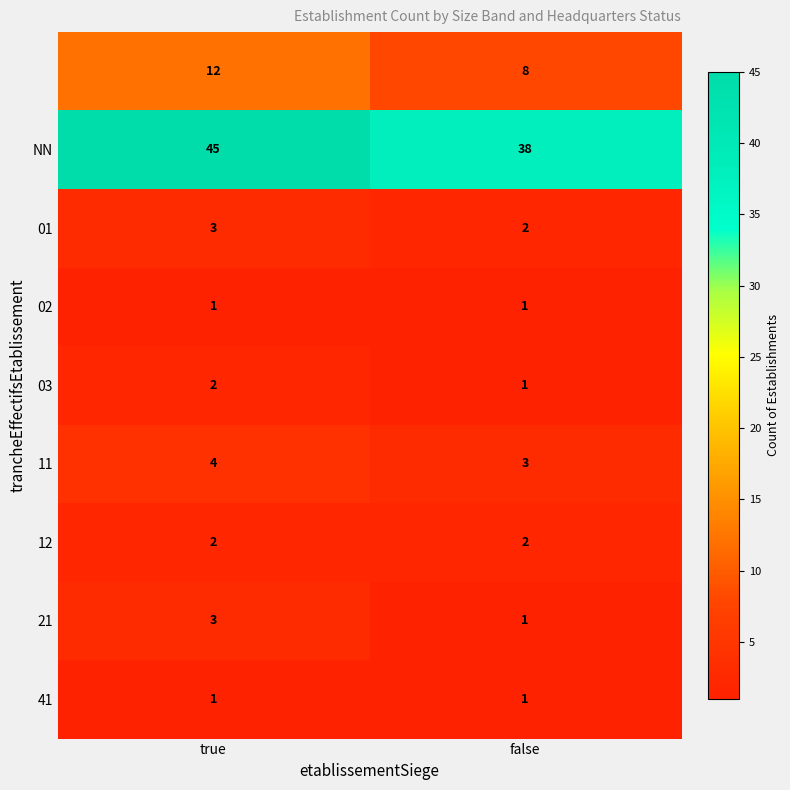

What is the spread (max minus min) of values at false?

37